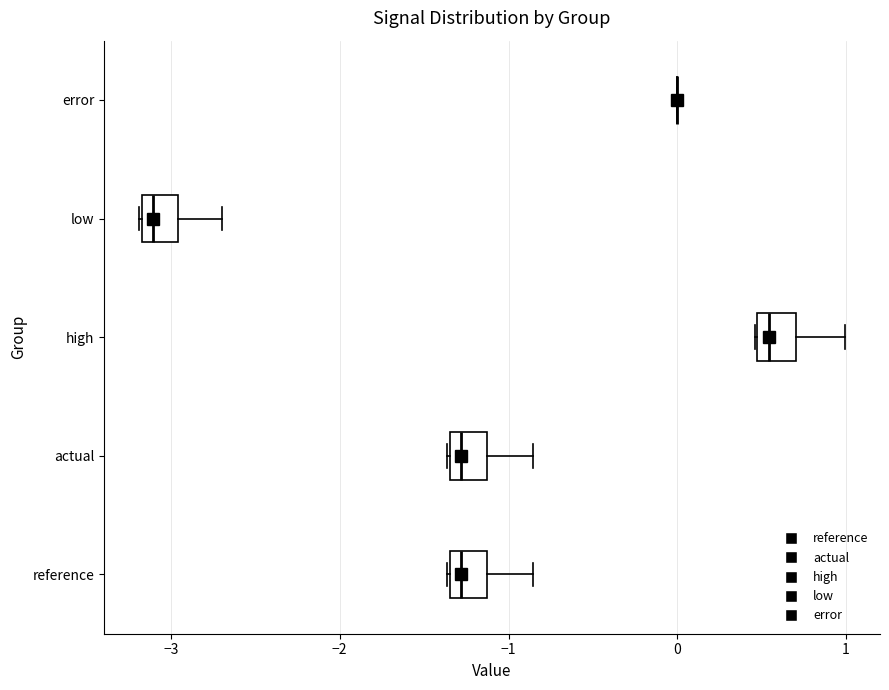

Reading bottom to top, transcribe this box plot: for each box, give where its median line is, the range the box spans, and where its two whiskers end, as read against the x-axis. The values are not printed on the chart, so give them approximately, as read against the axis.

reference: median -1.3 (just right of the box's left edge), box -1.3 to -1.1, whiskers -1.4 to -0.9
actual: median -1.3 (just right of the box's left edge), box -1.3 to -1.1, whiskers -1.4 to -0.9
high: median 0.5 (just right of the box's left edge), box 0.5 to 0.7, whiskers 0.5 to 1.0
low: median -3.1, box -3.2 to -3.0, whiskers -3.2 to -2.7
error: box collapsed to a line at 0.0, whiskers 0.0 to 0.0